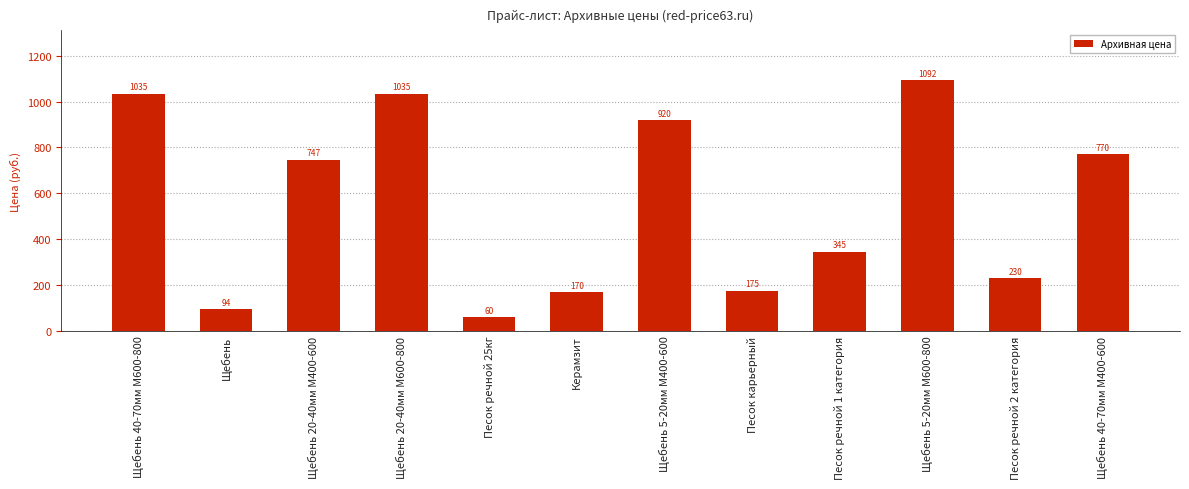

What is the change in value from Щебень 5-20мм М600-800 to Песок речной 2 категория?

-862